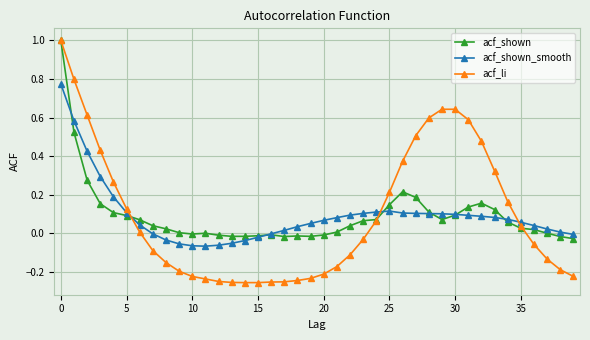

How many series are shown in this chart?

3